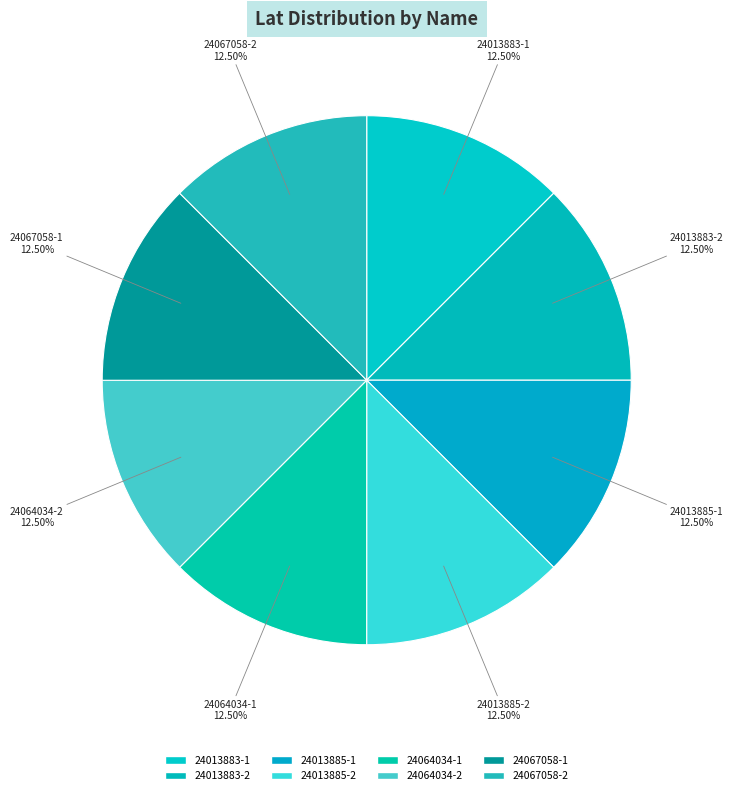

How many segments does this pie chart have?

8